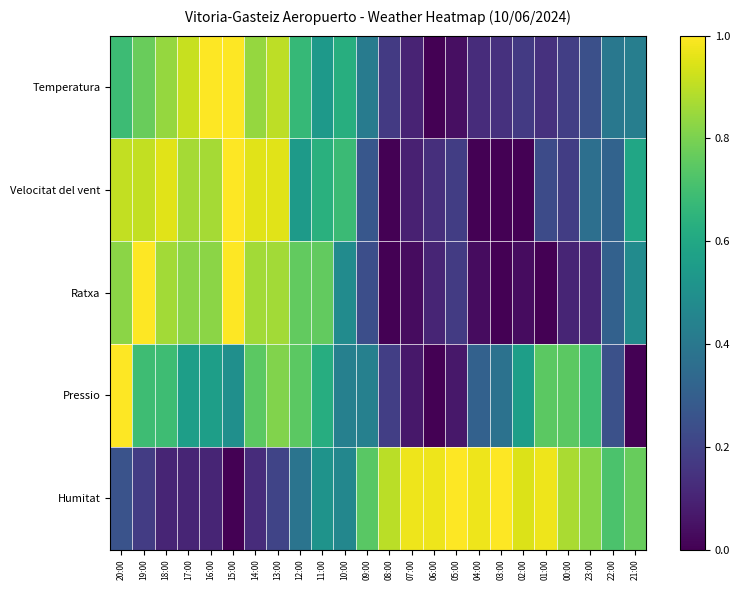

Between 14:00 and 00:00, which series saw the biggest shift?

Velocitat del vent